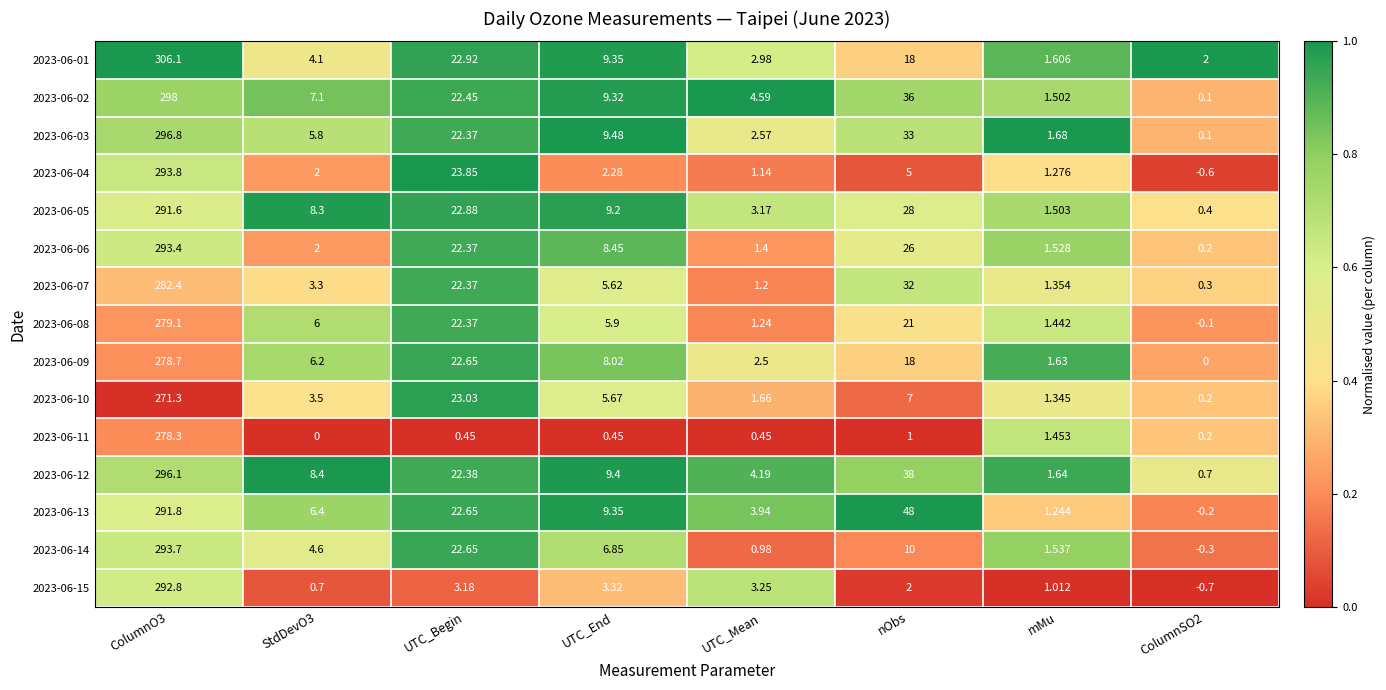

At which label is 2023-06-11 closest to 139?

mMu